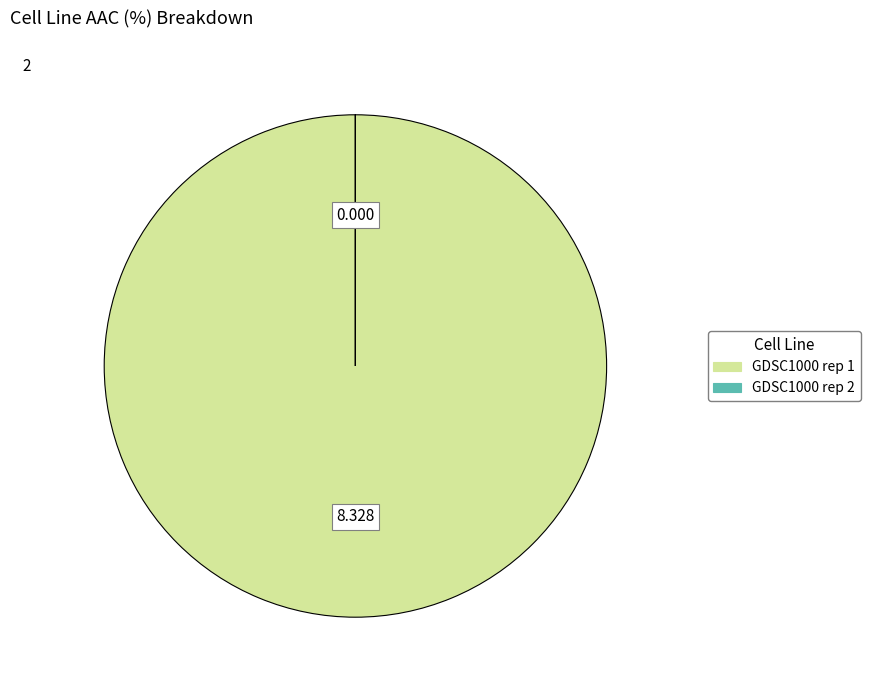

Does any single category account for the majority?

Yes